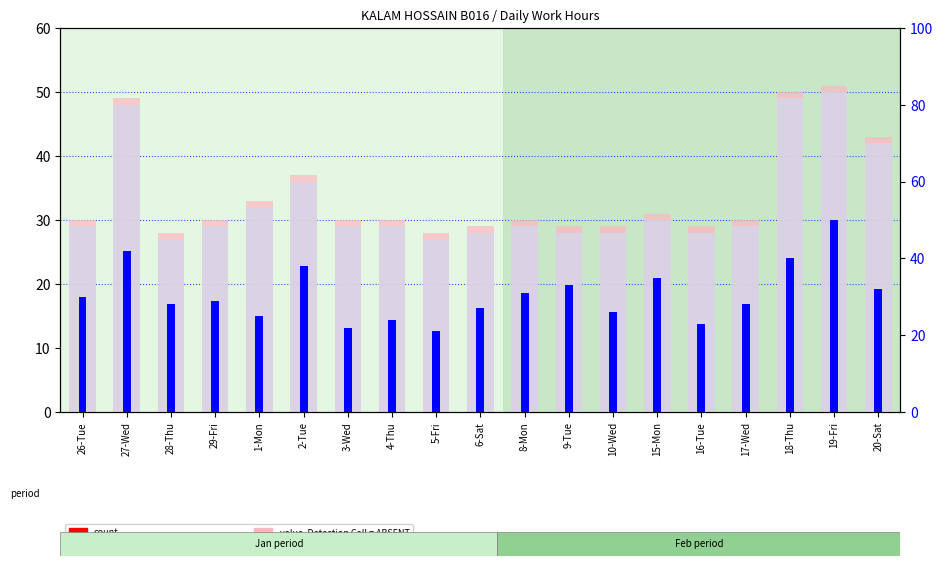

At how many categories does at least one series exceed 45?

3